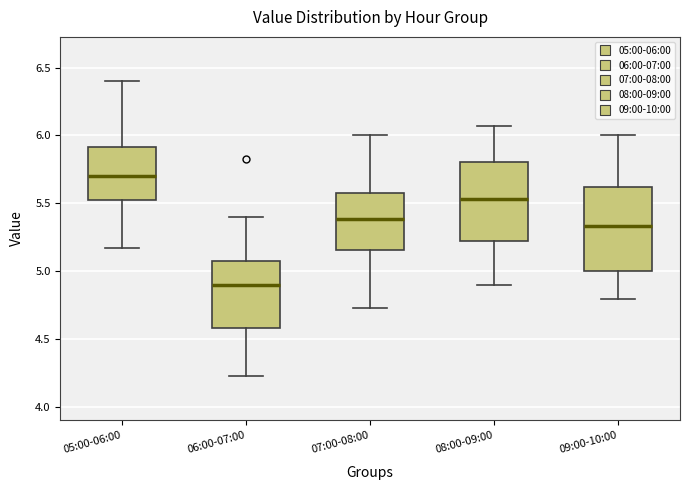

Which box's median line is the highest?

05:00-06:00